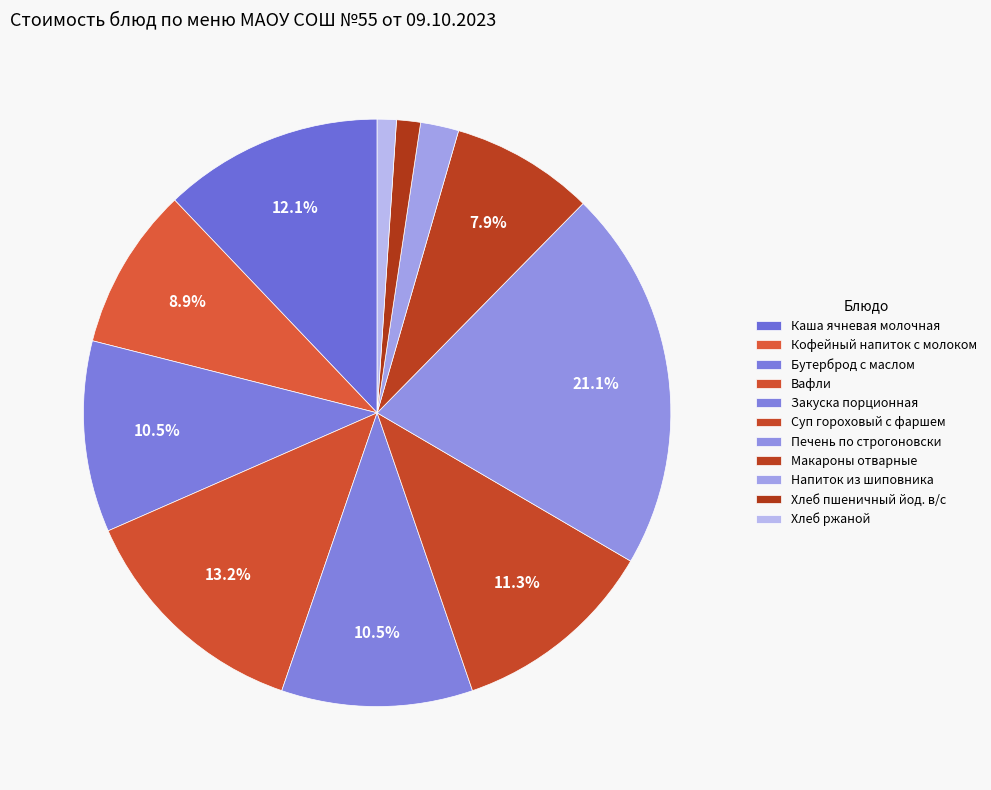

To the nearest percent, what is the difference between the largest and smallest slice percentages?

20%